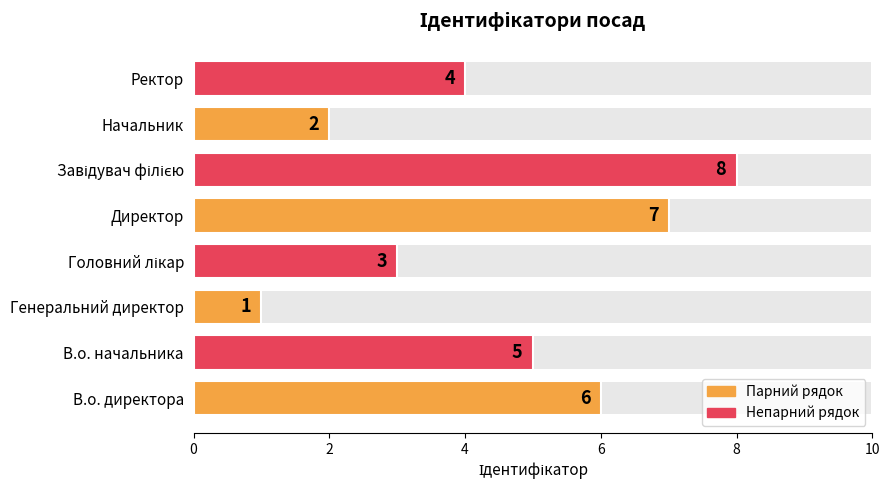

Does the chart contain any negative values?

No